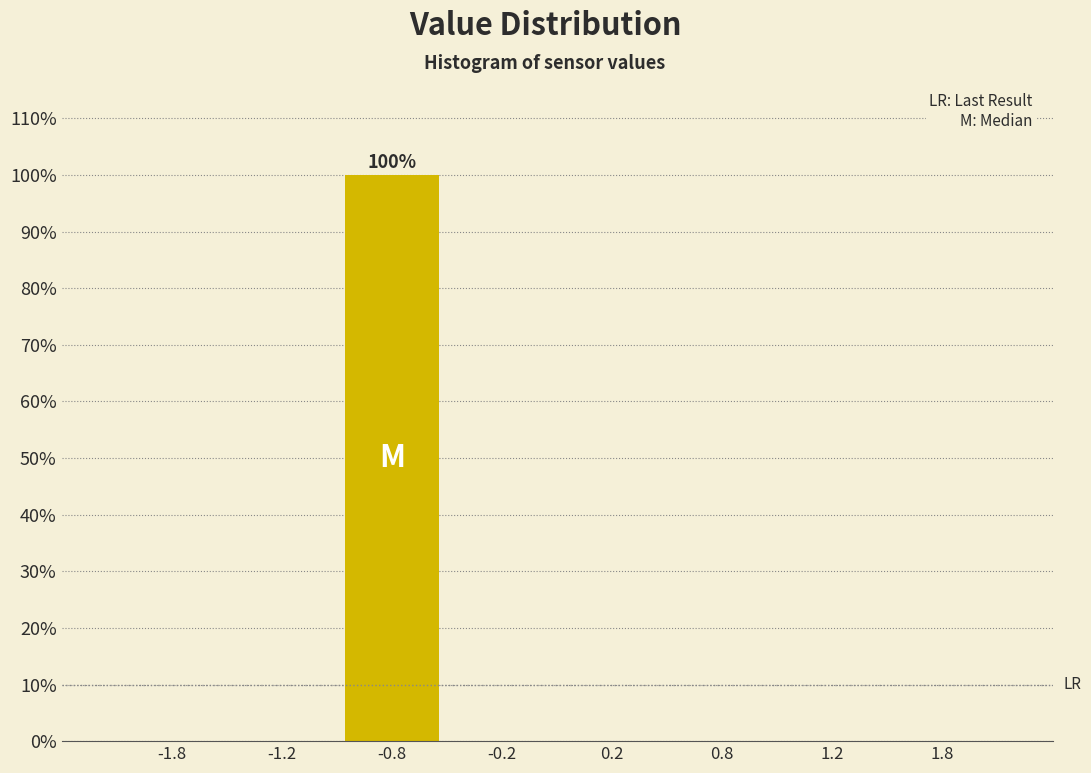

Reading right to left, transcribe all the data shown in this chart.

1.8=0	1.2=0	0.8=0	0.2=0	-0.2=0	-0.8=100	-1.2=0	-1.8=0